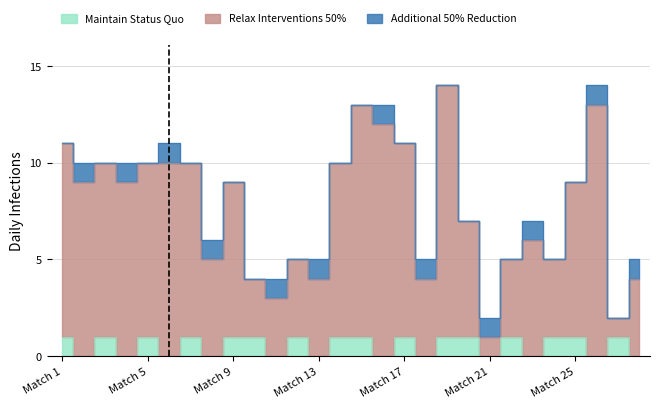

Is it true that Maintain Status Quo equals 2 at 15?

False